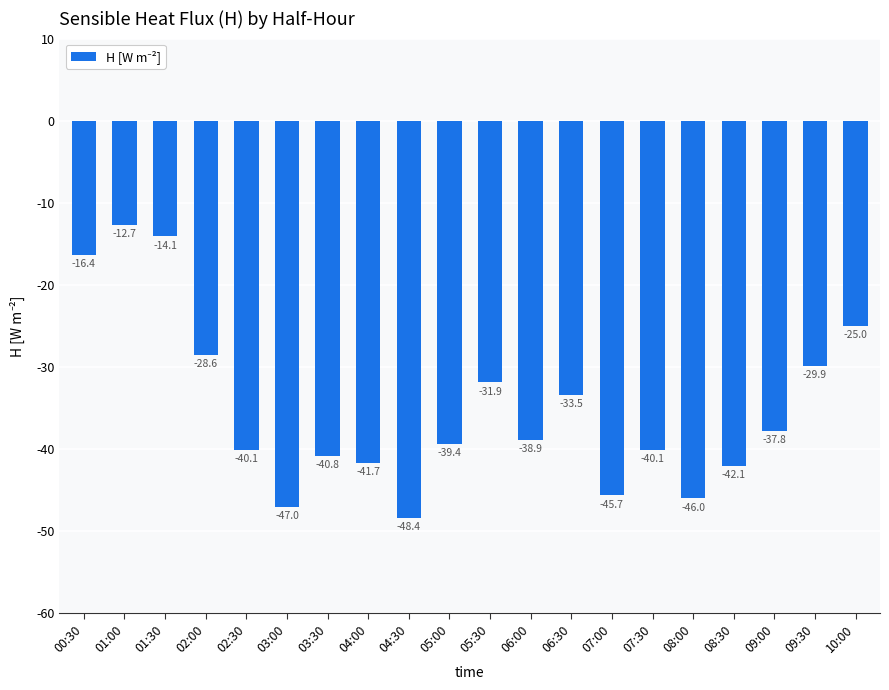

Count the number of values greater than -38.

9